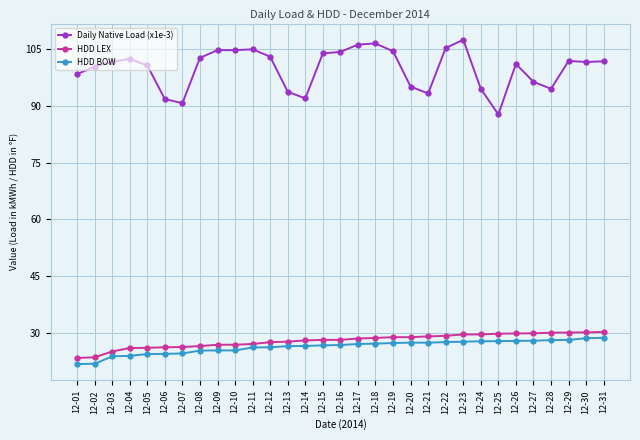

Is it true that HDD LEX equals 26.2 at 12-07?

True